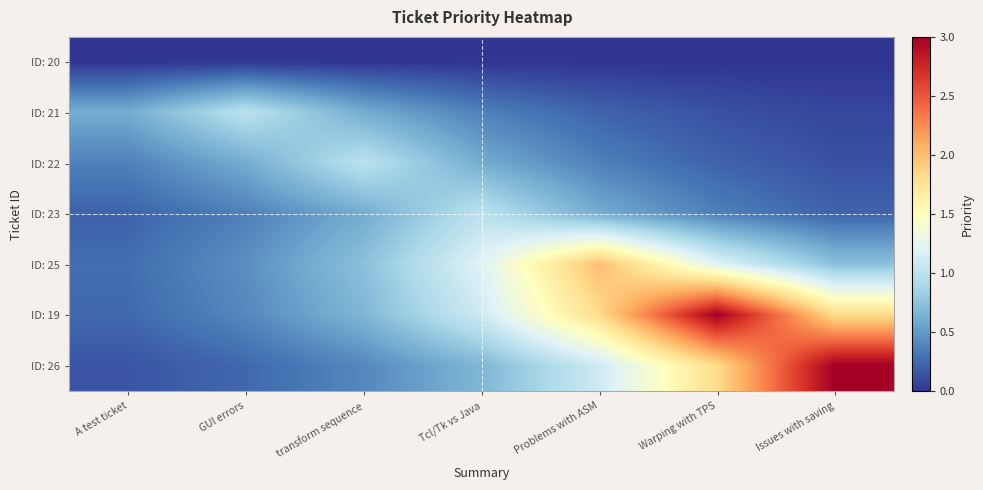

Which series has the widest spread of values?

ID: 26